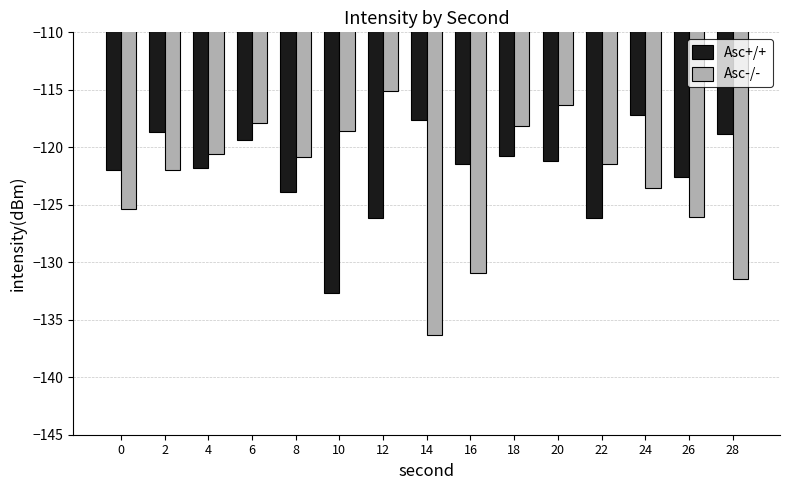

What is the total value across all series at 4?

-242.4